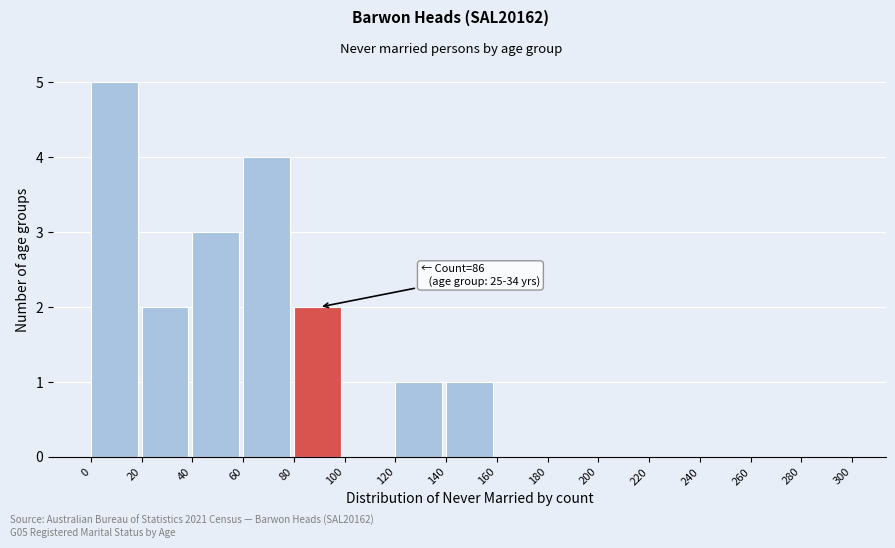

Over which range of the x-axis is the bar tallest?

0 to 20